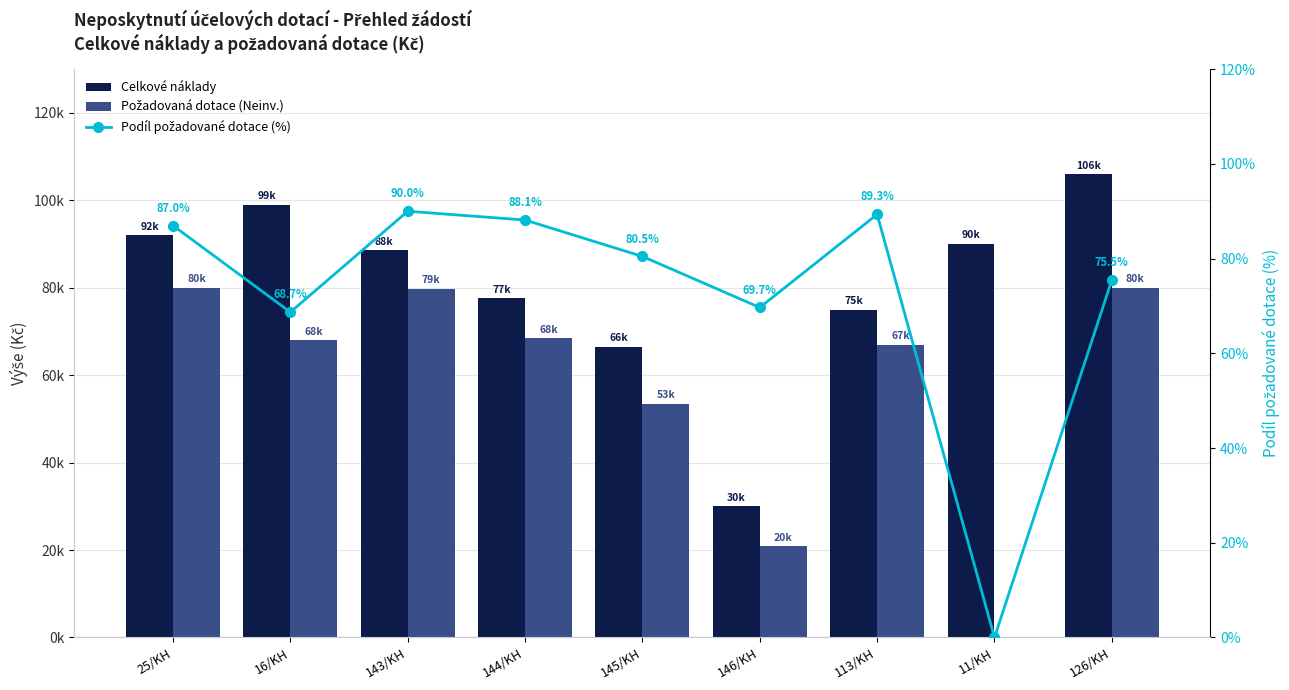

Which label corresponds to the largest value in the chart?

126/KH